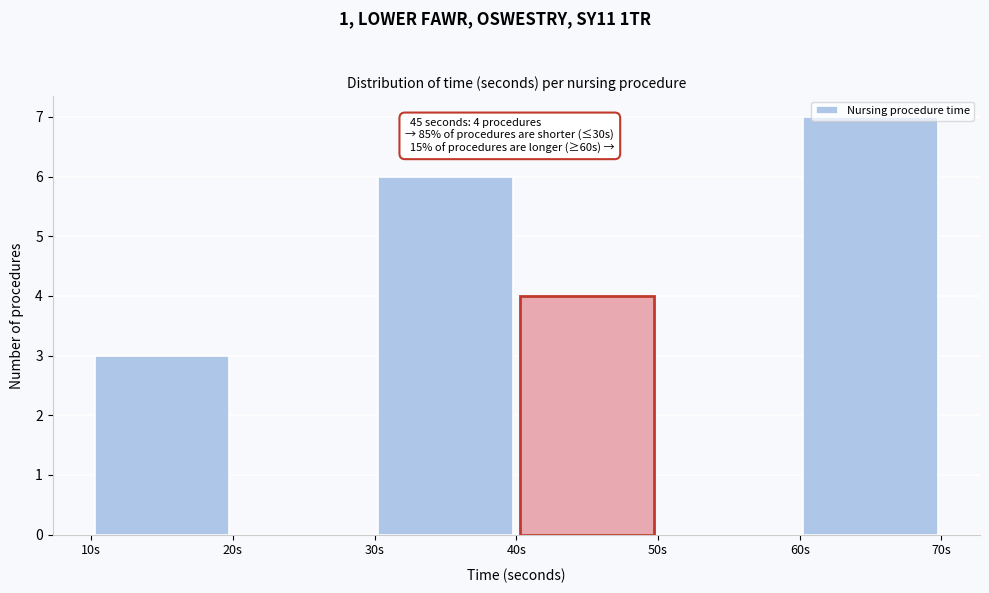

Which range on the x-axis has the tallest bar?

60 to 70